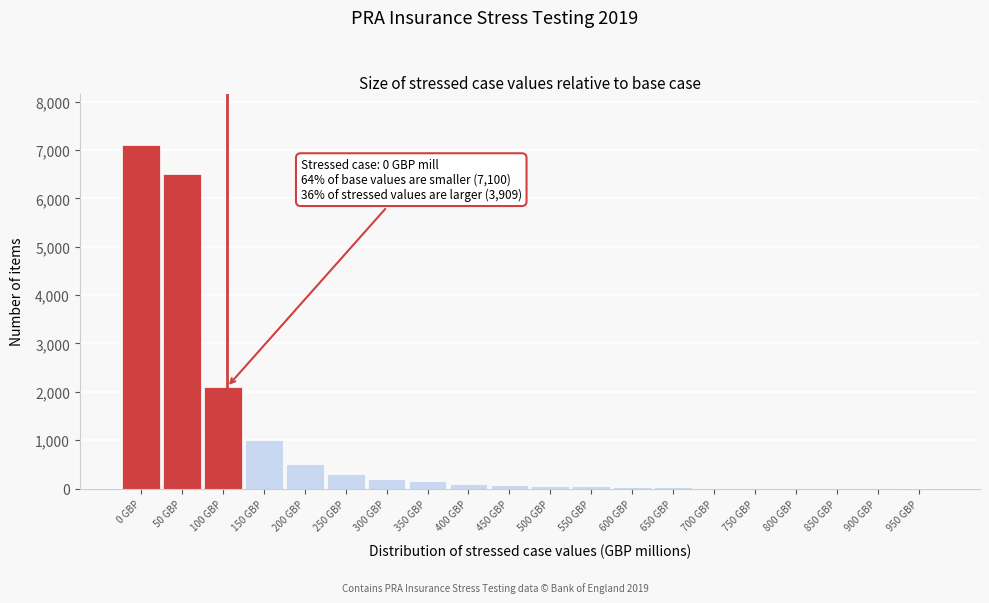

Which label corresponds to the largest value in the chart?

0 GBP